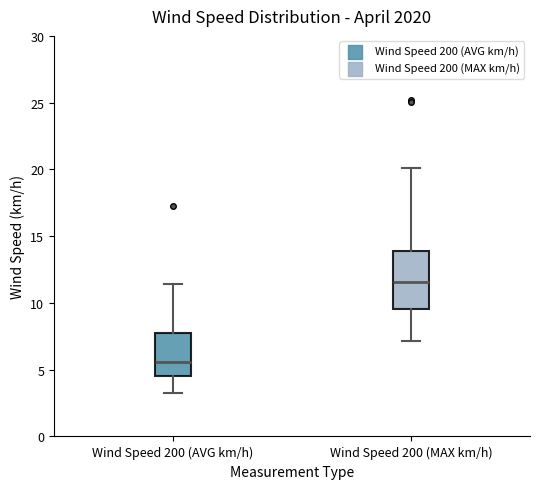

Where is the lower edge of the box for Wind Speed 200 (AVG km/h) on the y-axis? The values are not printed on the chart, so give them approximately, as read against the axis.

4.5